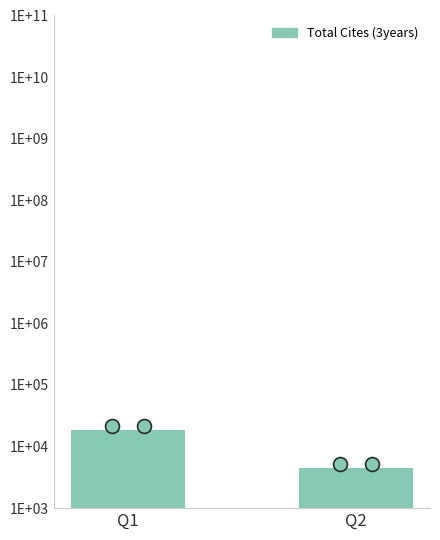

Reading right to left, list all the values displayed in this chart.

Q2=4532	Q1=18650